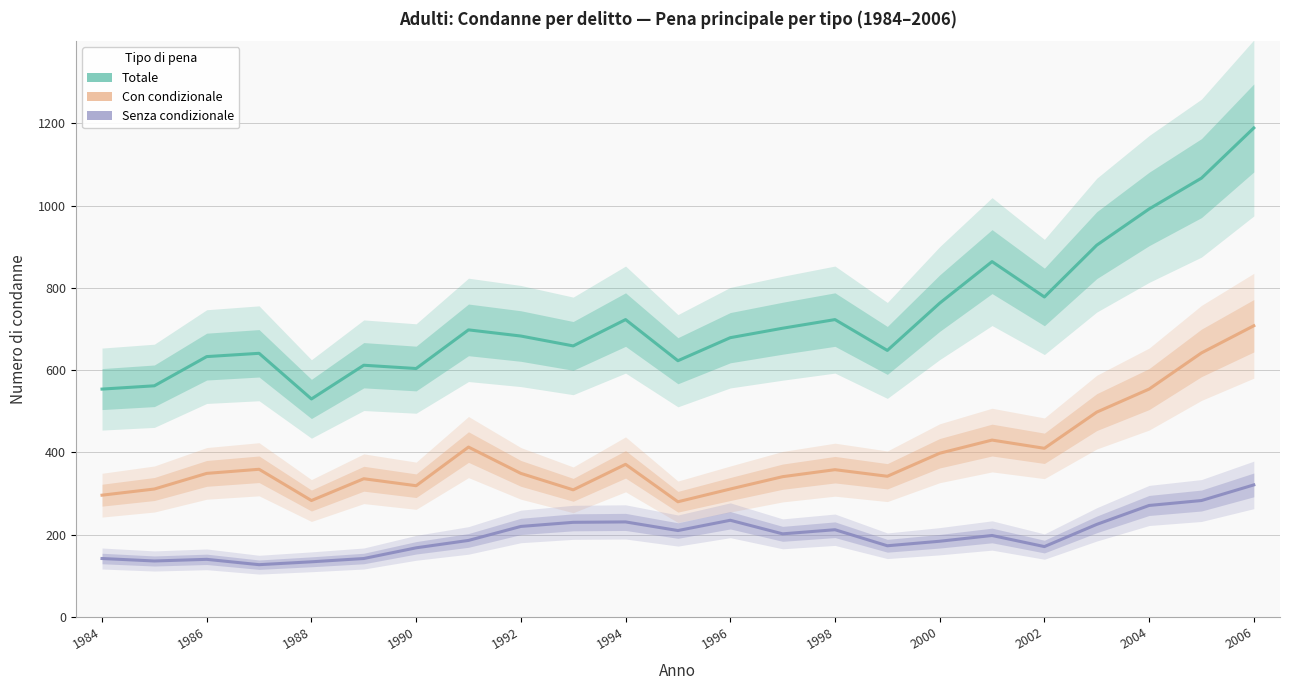

How many values in the Totale series are below 683?

11